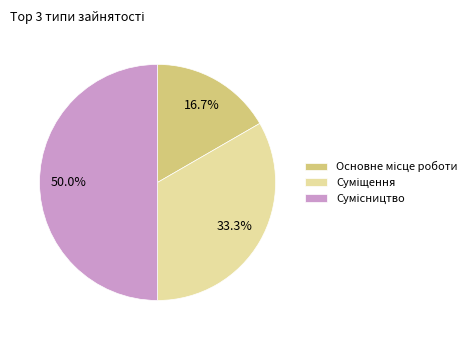

How many segments does this pie chart have?

3